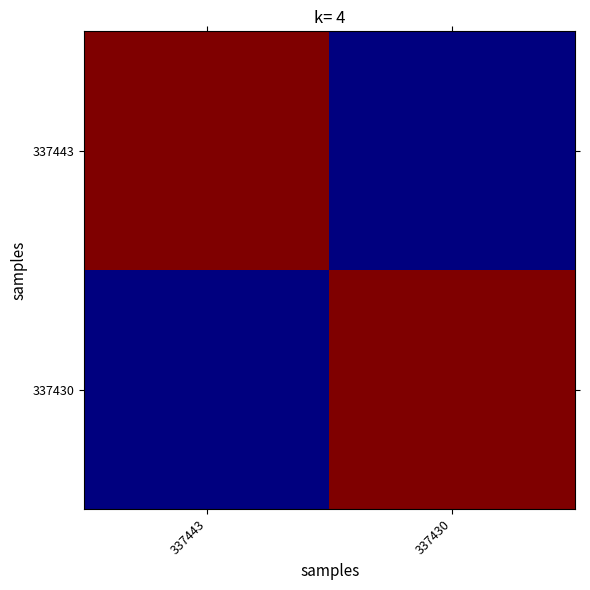

Reading right to left, list all the values displayed in this chart.

337443: 337430=3606	337443=4606
337430: 337430=4606	337443=3606